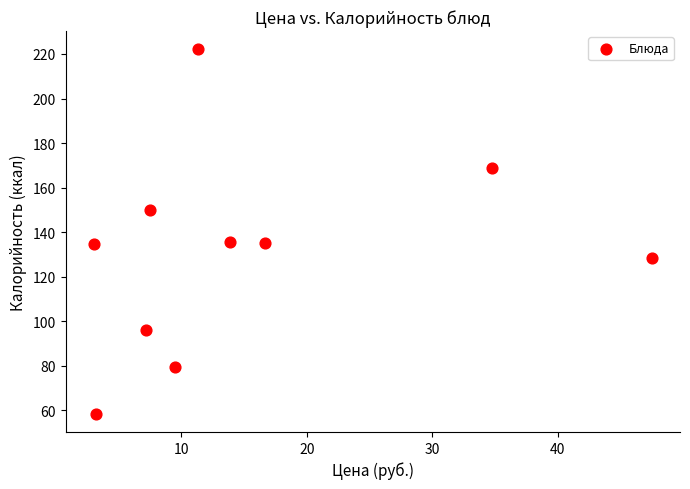

What is the average Y value?

130.9